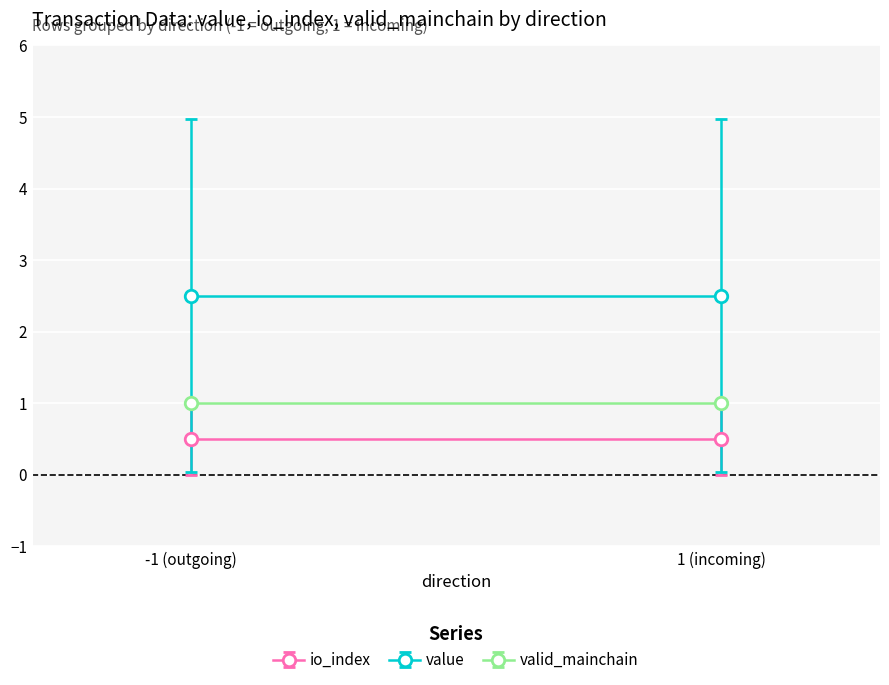

Is this an area chart (filled region under the line)?

No